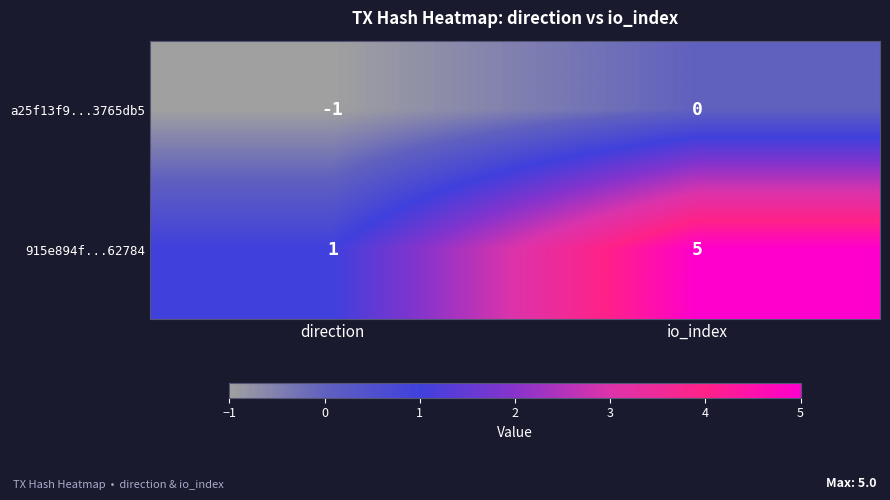

What is the difference between the 915e894f...62784 values at direction and io_index?

4